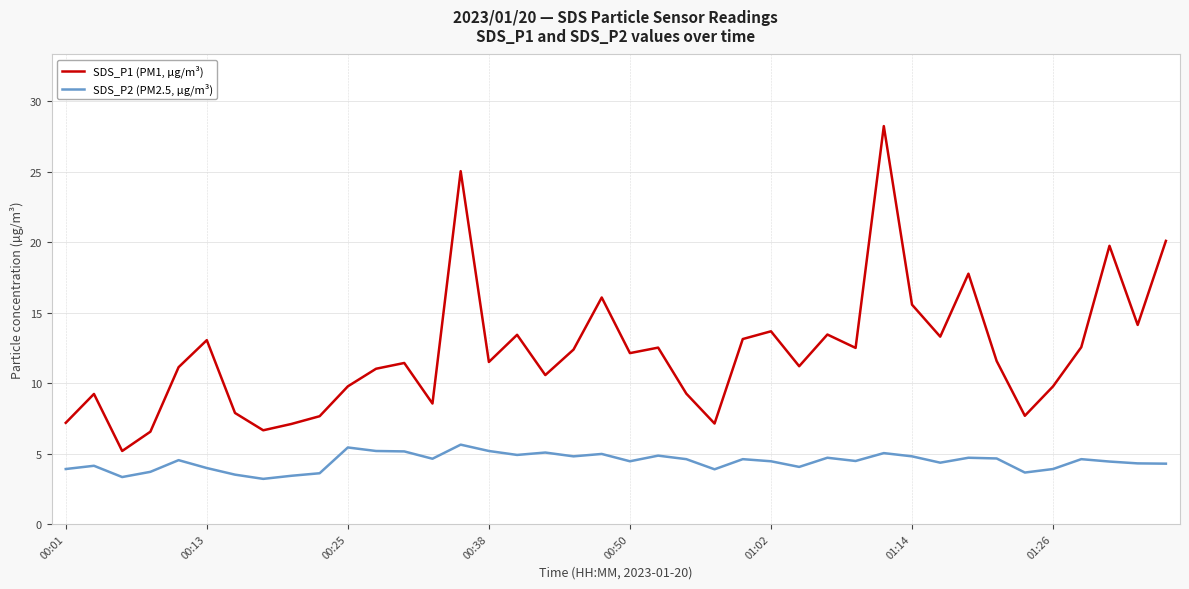

Which series has the largest range (max minus min)?

SDS_P1 (PM1, µg/m³)